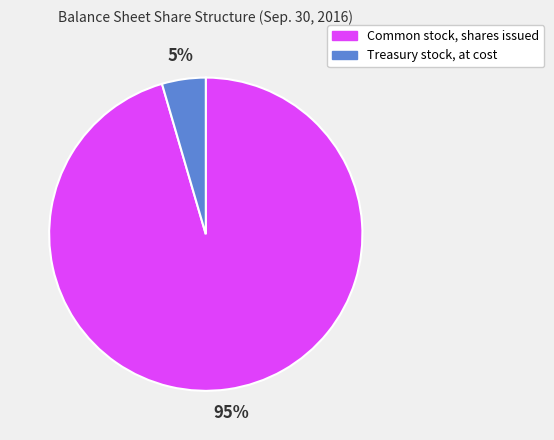

Which slice is the largest?

Common stock, shares issued